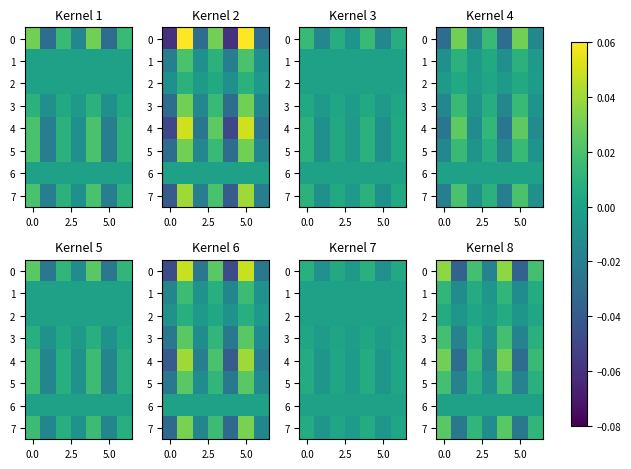

At how many categories does at least one series exceed 0?

4